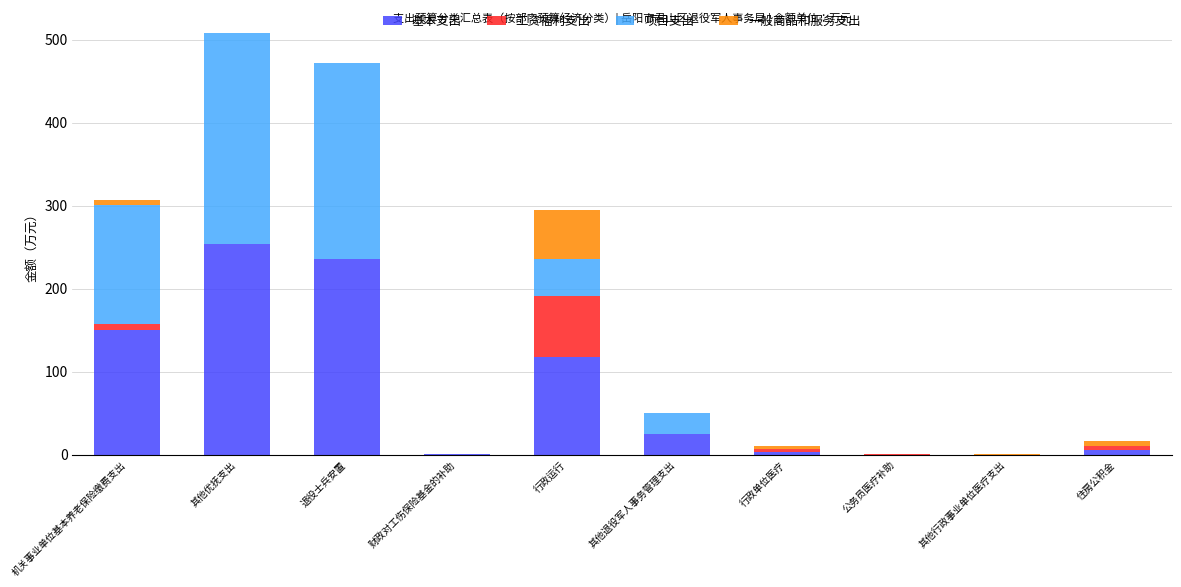

At which label does 基本支出 reach its peak?

其他优抚支出